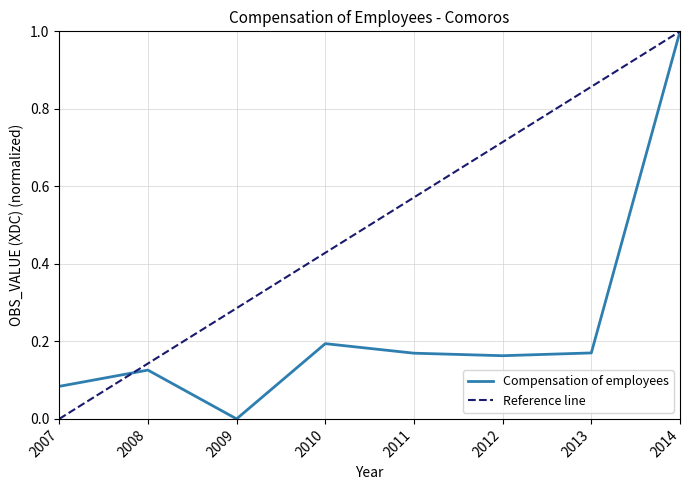

What is the approximate value at 2011?

0.2